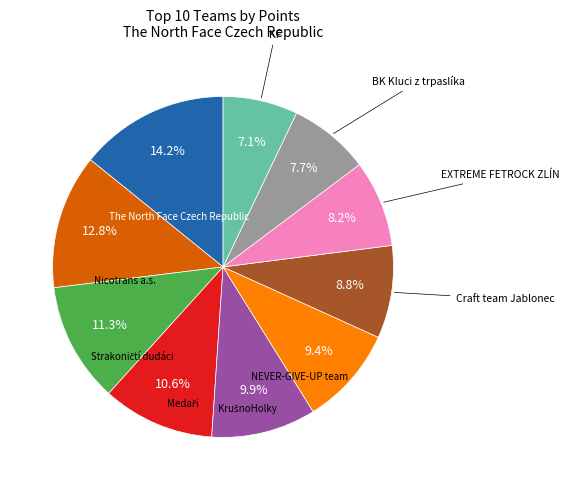

To the nearest percent, what is the difference between the largest and smallest slice percentages?

7%